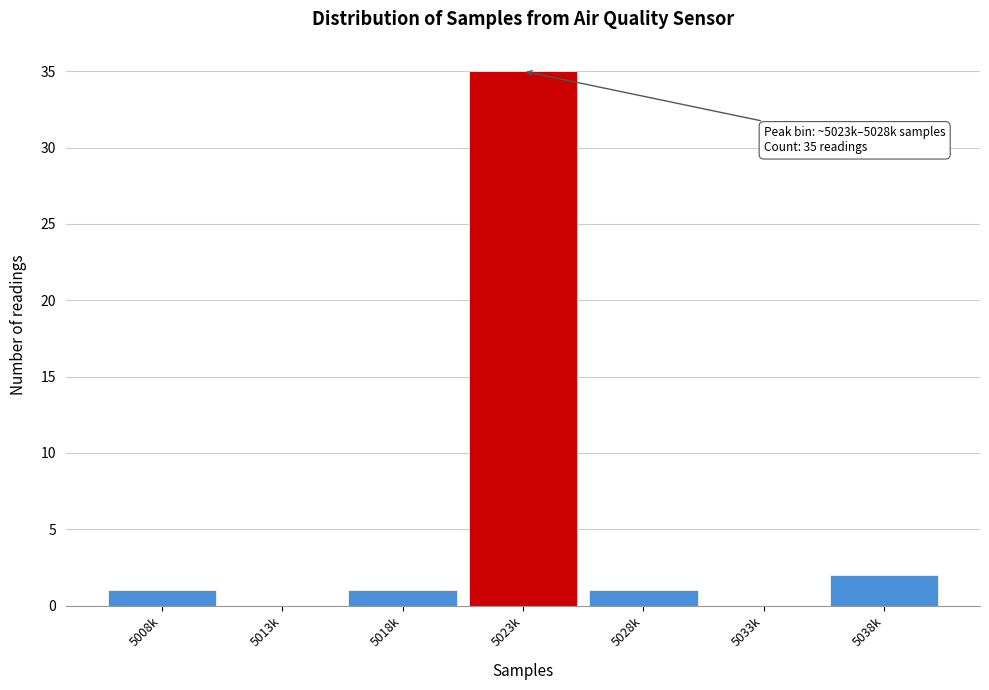

Reading left to right, list all the values displayed in this chart.

5008k=1	5013k=0	5018k=1	5023k=35	5028k=1	5033k=0	5038k=2